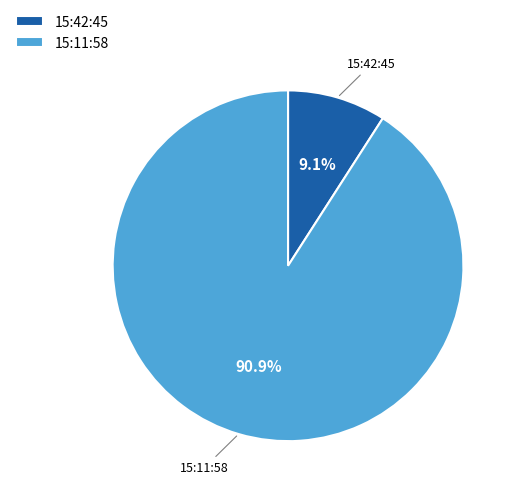

The 15:42:45 slice represents 1% of the pie. True or false?

False